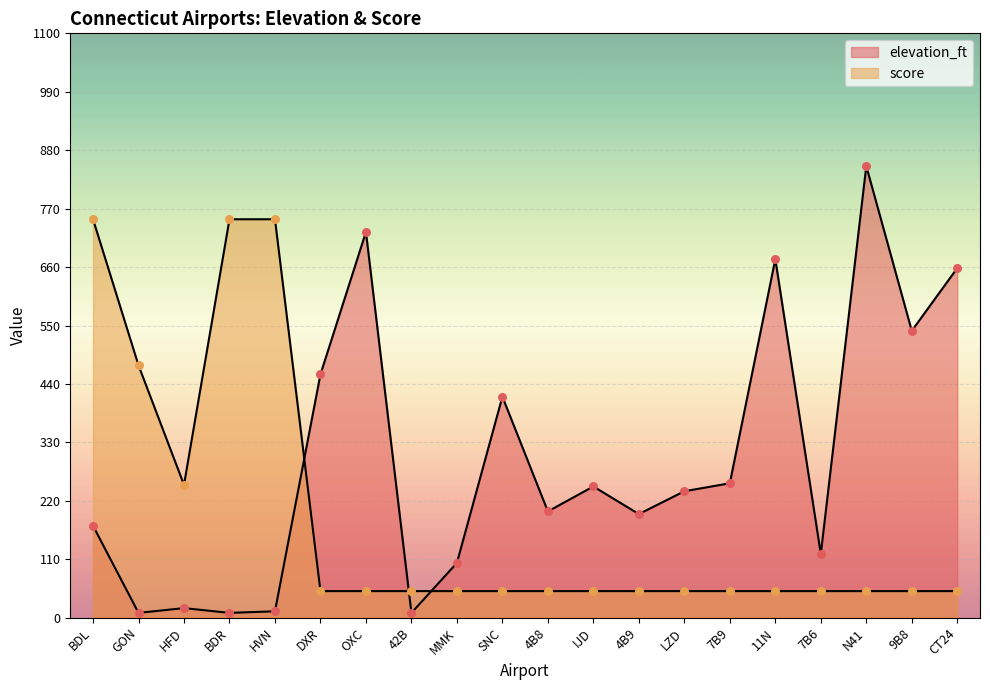

Which series reaches the minimum Y coordinate?

elevation_ft